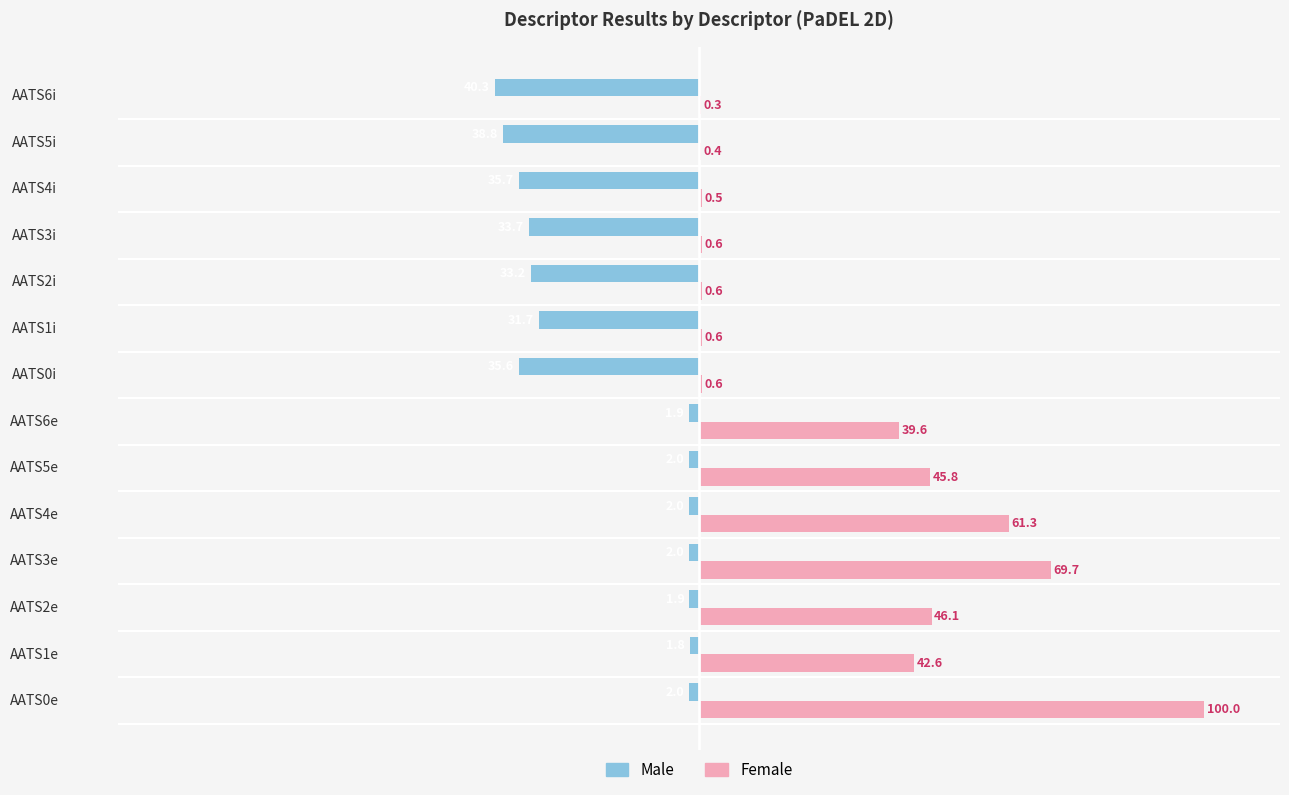

Is it true that Female equals 69.7 at AATS3e?

True